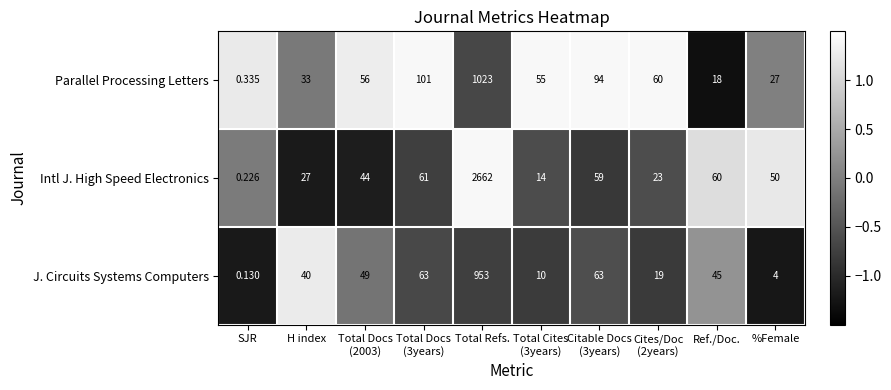

What is the difference between the highest and lowest values at Total Refs.?

1709.0